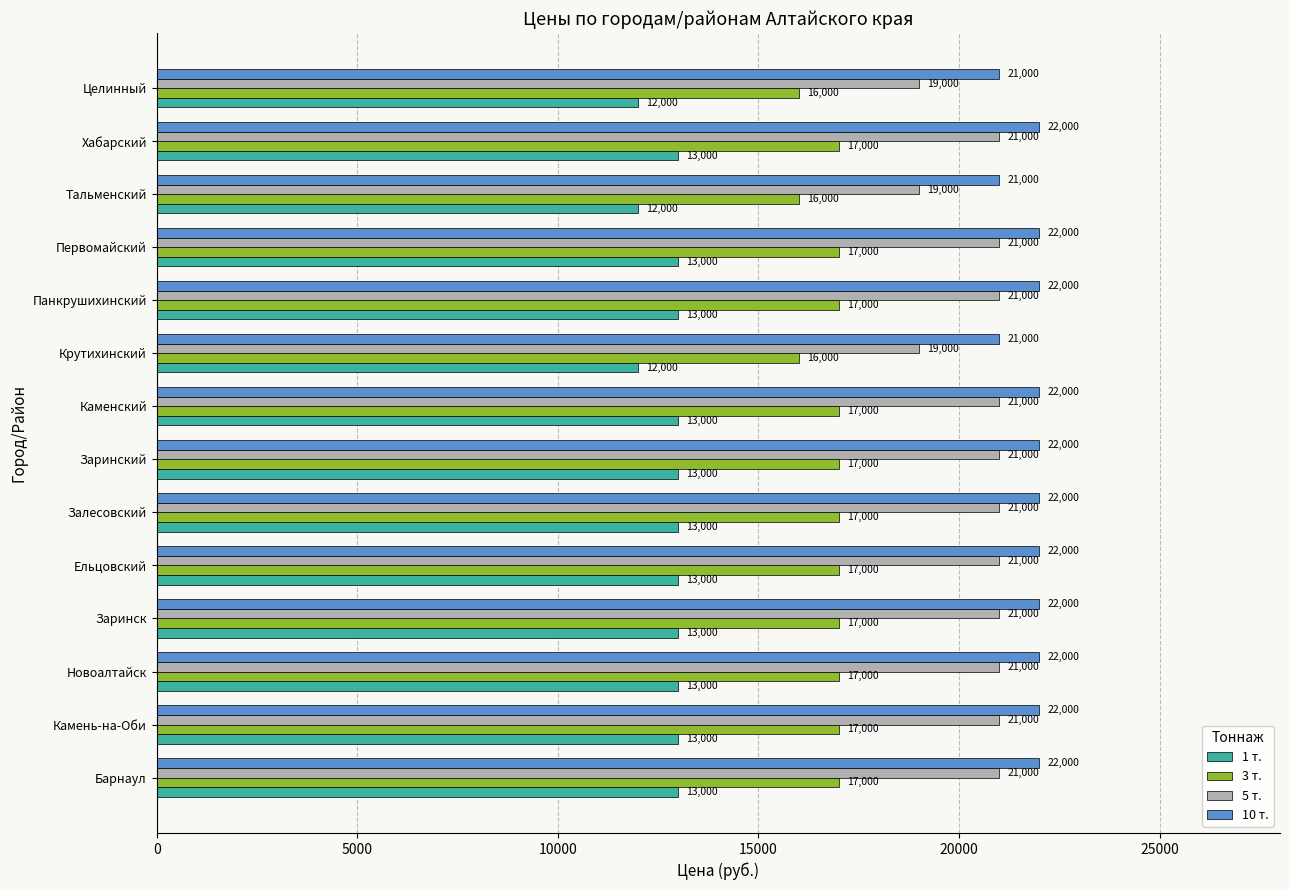

At Первомайский, list the series in order from largest to smallest.

10 т., 5 т., 3 т., 1 т.